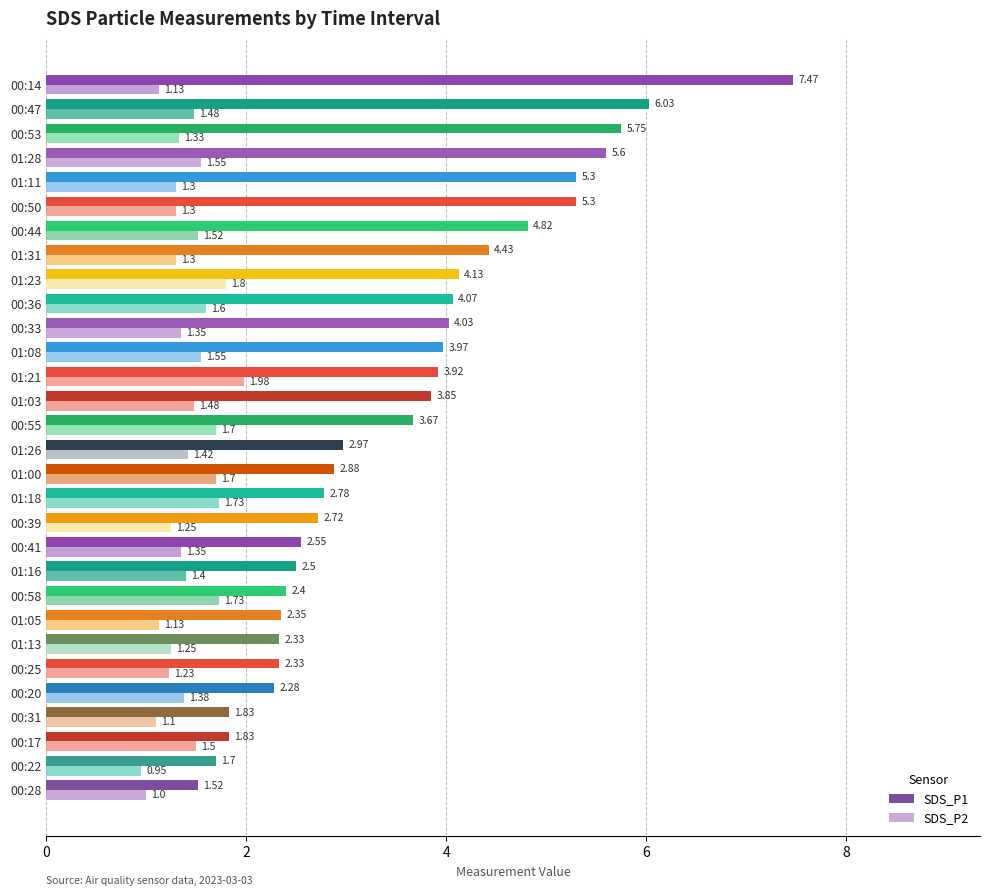

Is the value of SDS_P2 at 00:47 greater than the value of SDS_P1 at 01:08?

No